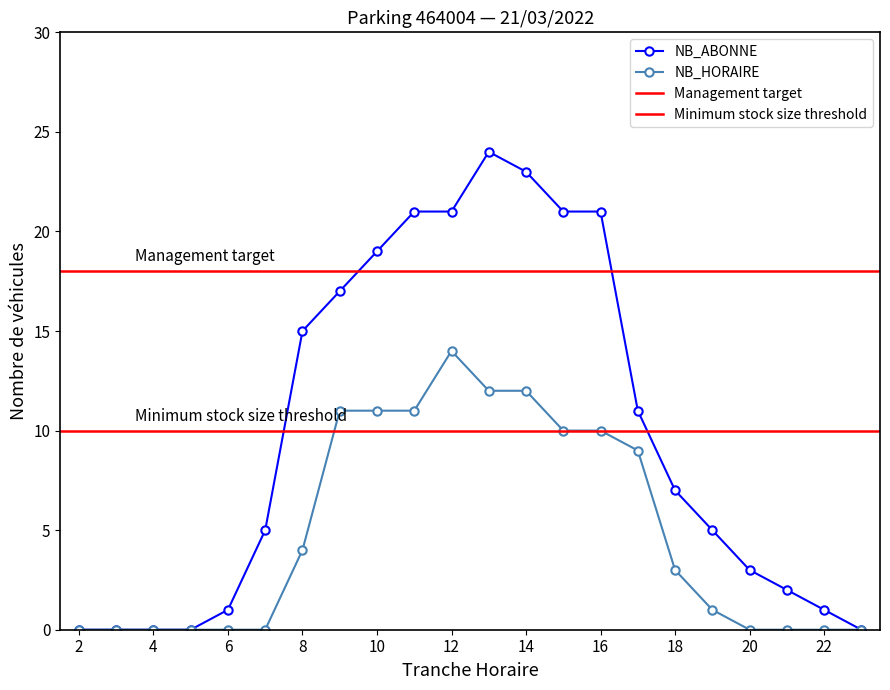

Which series changed the most between 3 and 4?

NB_ABONNE